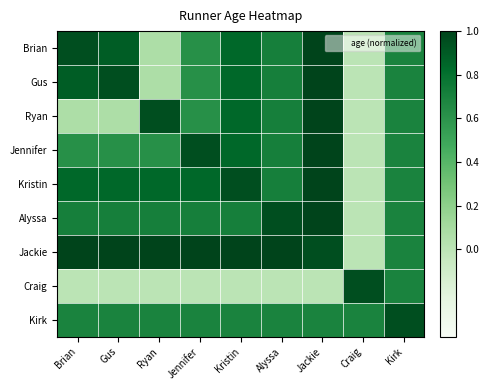

Which has a higher value, Ryan or Gus?

Gus